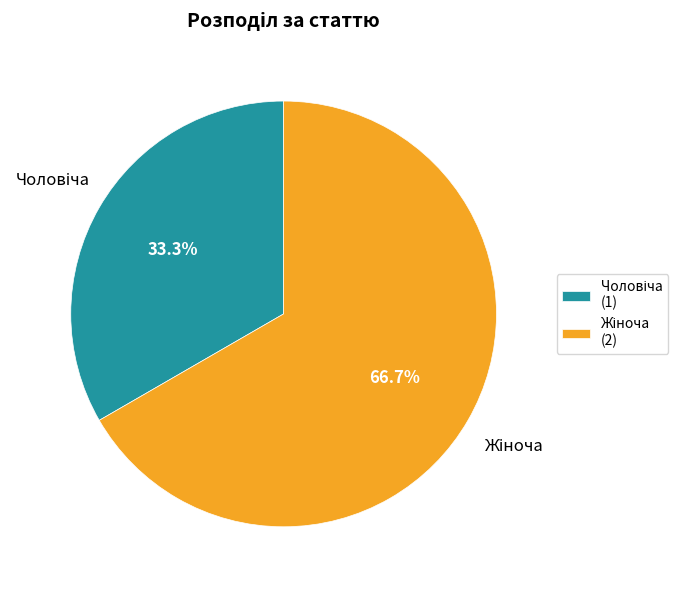

Does any single category account for the majority?

Yes